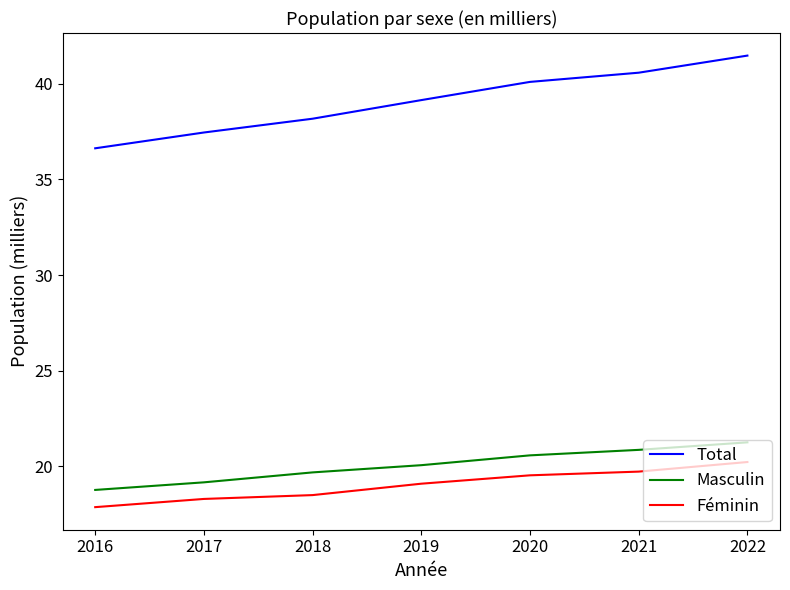

Is it true that Féminin equals 31.0 at 2016?

False